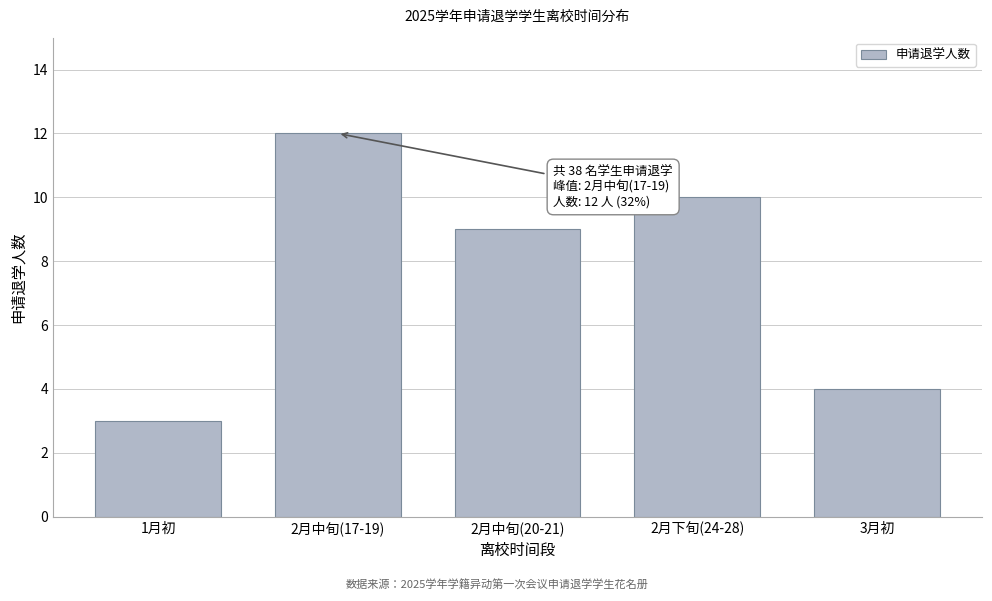

Reading left to right, what are all the values shown in this chart?

1月初=3	2月中旬(17-19)=12	2月中旬(20-21)=9	2月下旬(24-28)=10	3月初=4